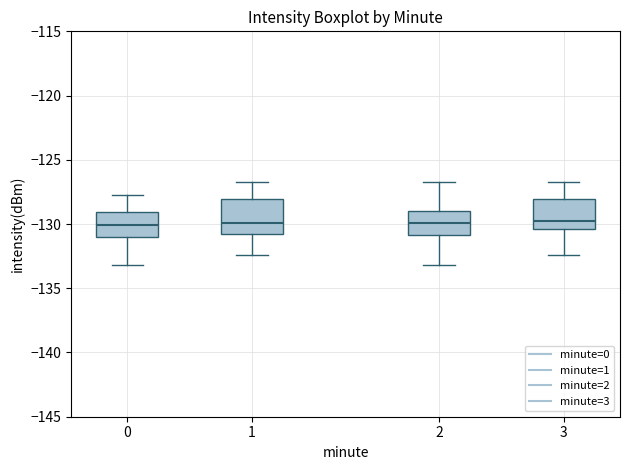

Reading left to right, transcribe this box plot: for each box, give where its median line is, the range the box spans, and where its two whiskers end, as read against the y-axis. The values are not printed on the chart, so give them approximately, as read against the axis.

0: median -130.0, box -131.0 to -129.0, whiskers -133.0 to -127.5
1: median -130.0, box -131.0 to -128.0, whiskers -132.5 to -126.5
2: median -130.0, box -131.0 to -129.0, whiskers -133.0 to -126.5
3: median -130.0, box -130.5 to -128.0, whiskers -132.5 to -126.5